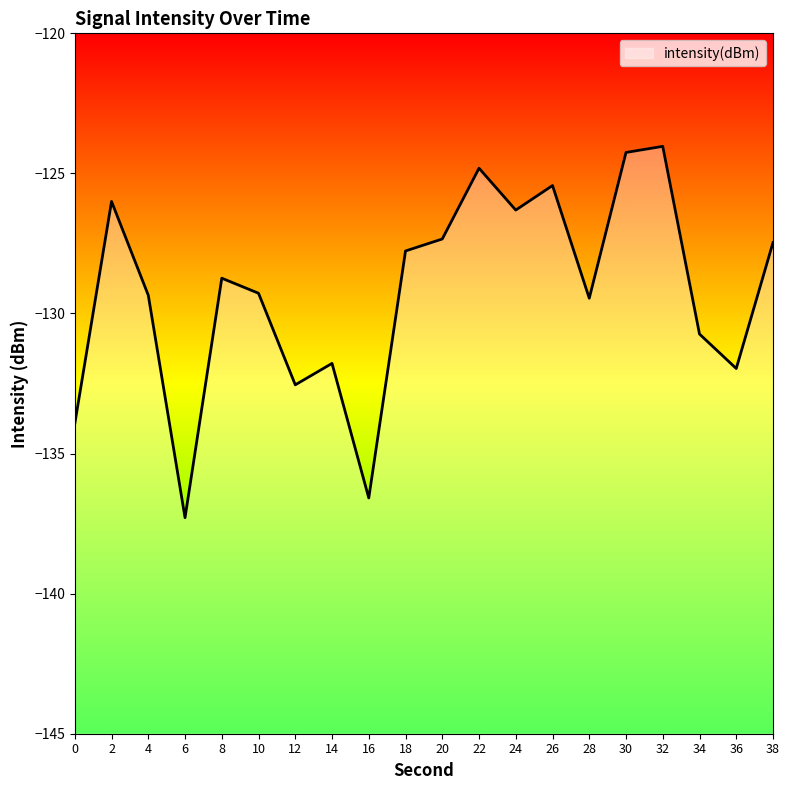

List the labels in order of value, smallest first.

6, 16, 0, 12, 36, 14, 34, 28, 4, 10, 8, 18, 38, 20, 24, 2, 26, 22, 30, 32